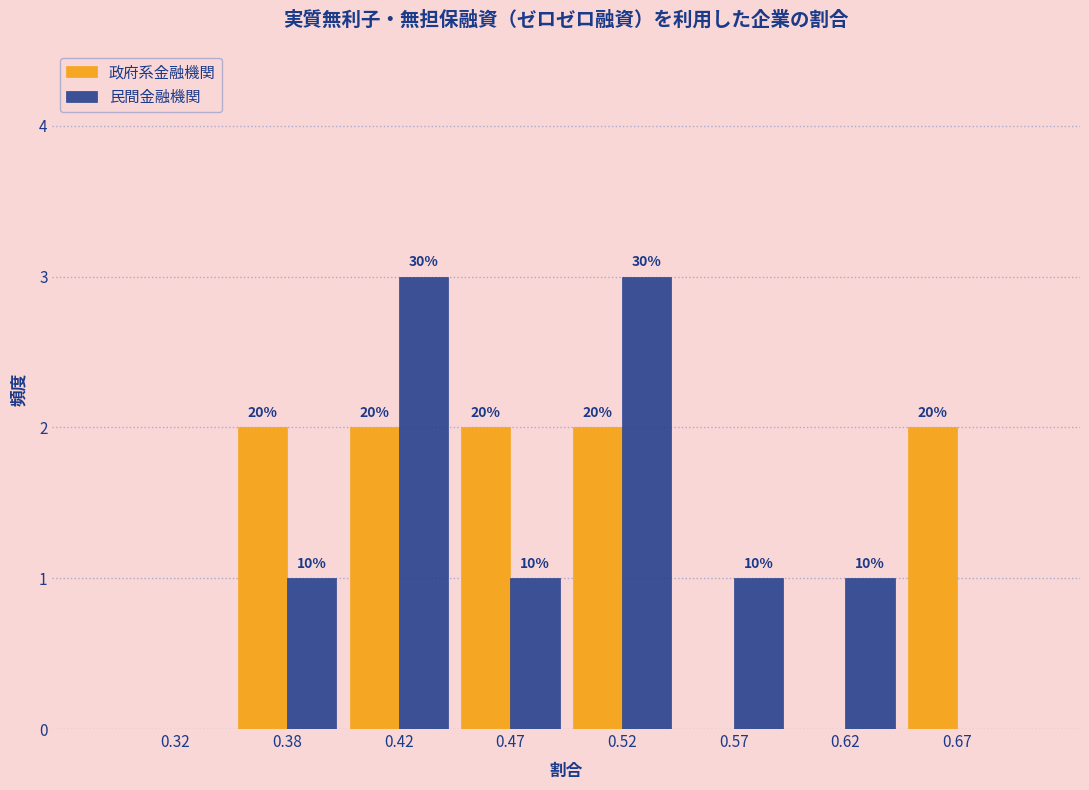

What are all the series names shown in the legend?

政府系金融機関, 民間金融機関